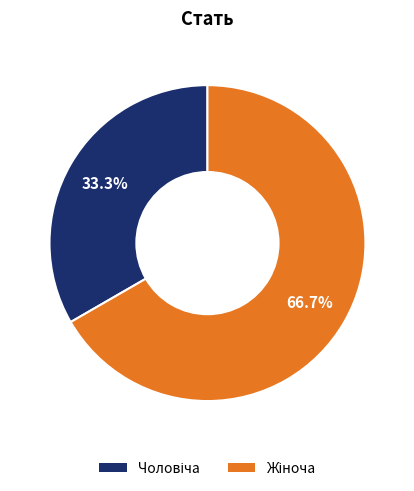

To the nearest percent, what is the difference between the largest and smallest slice percentages?

33%